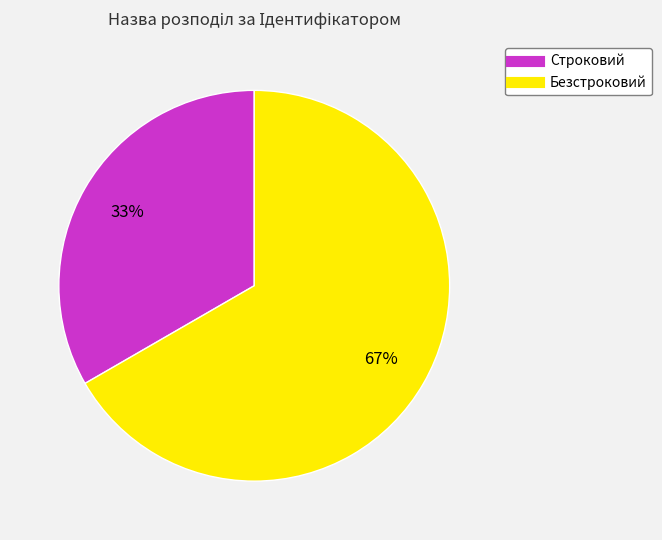

Is there any slice that represents more than half of the pie?

Yes